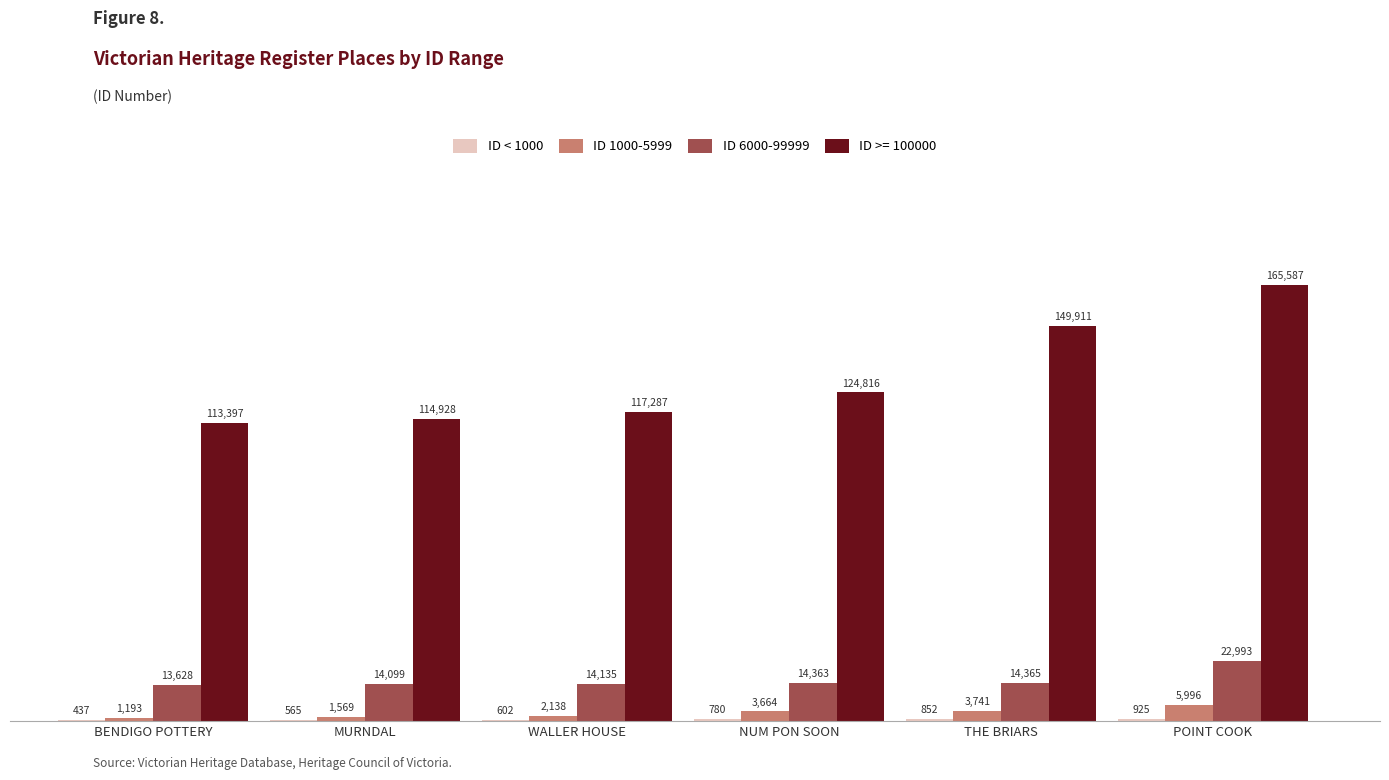

Is it true that ID >= 100000 equals 252272 at THE BRIARS?

False